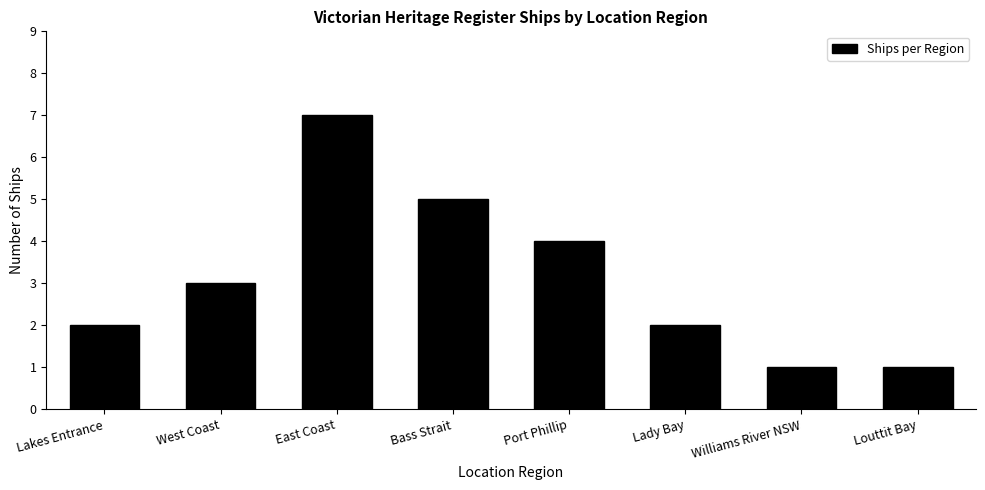

Reading left to right, transcribe all the data shown in this chart.

2	3	7	5	4	2	1	1